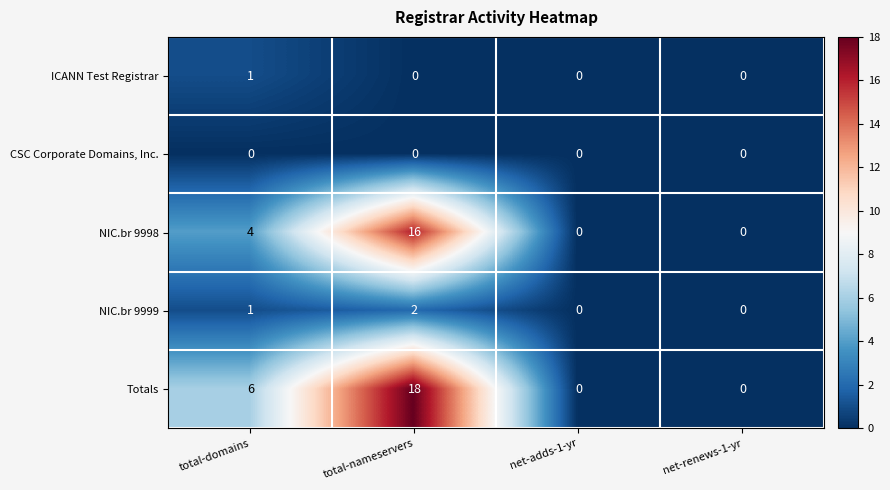

How many distinct data groups are displayed?

5